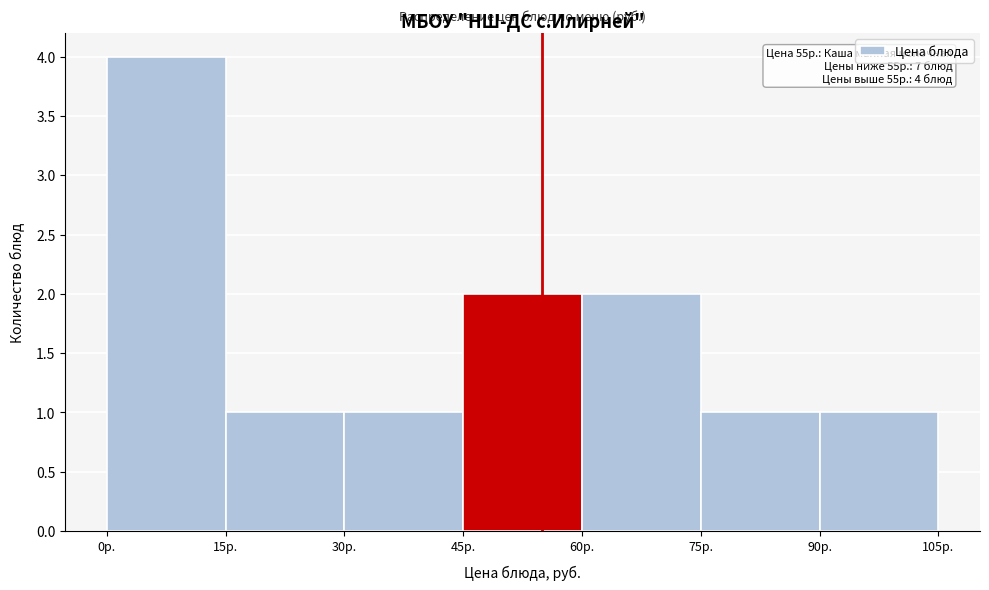

Which range on the x-axis has the tallest bar?

0 to 15